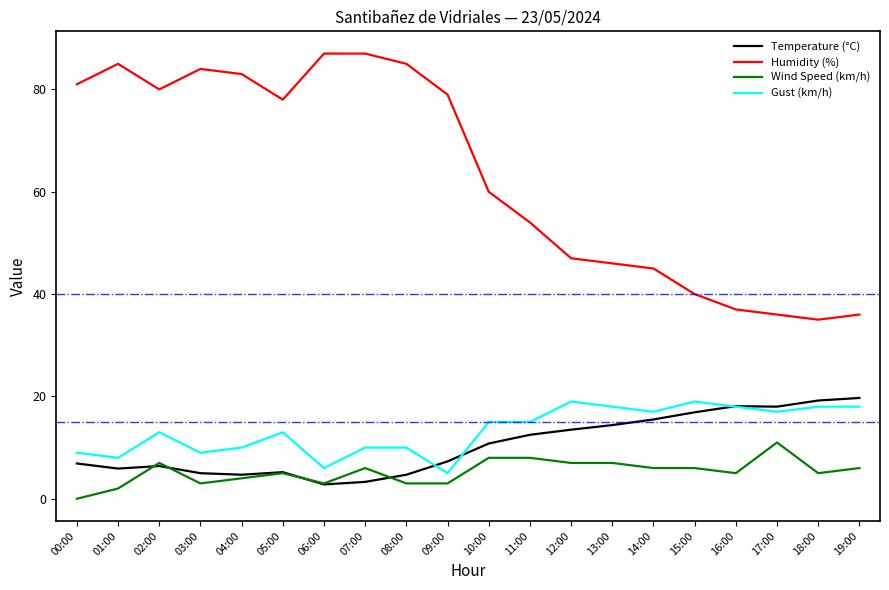

Rank the series at 13:00 from lowest to highest value.

Wind Speed (km/h), Temperature (°C), Gust (km/h), Humidity (%)